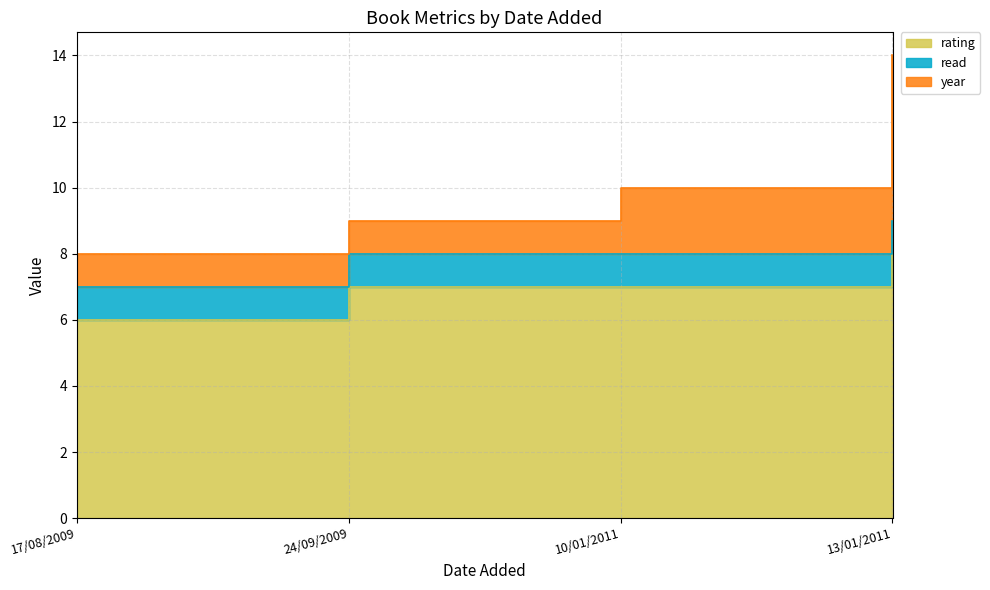

What is the label of the 2nd point from the left?

24/09/2009